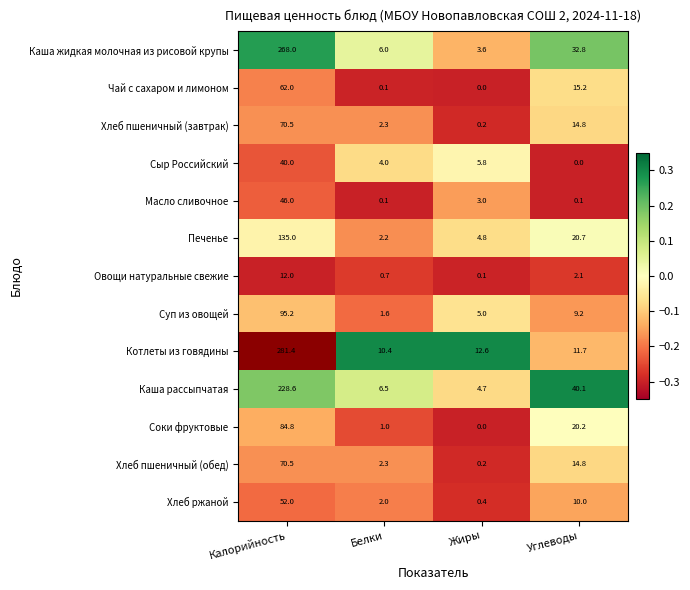

Rank the categories by Хлеб пшеничный (обед) value from highest to lowest.

Калорийность, Углеводы, Белки, Жиры